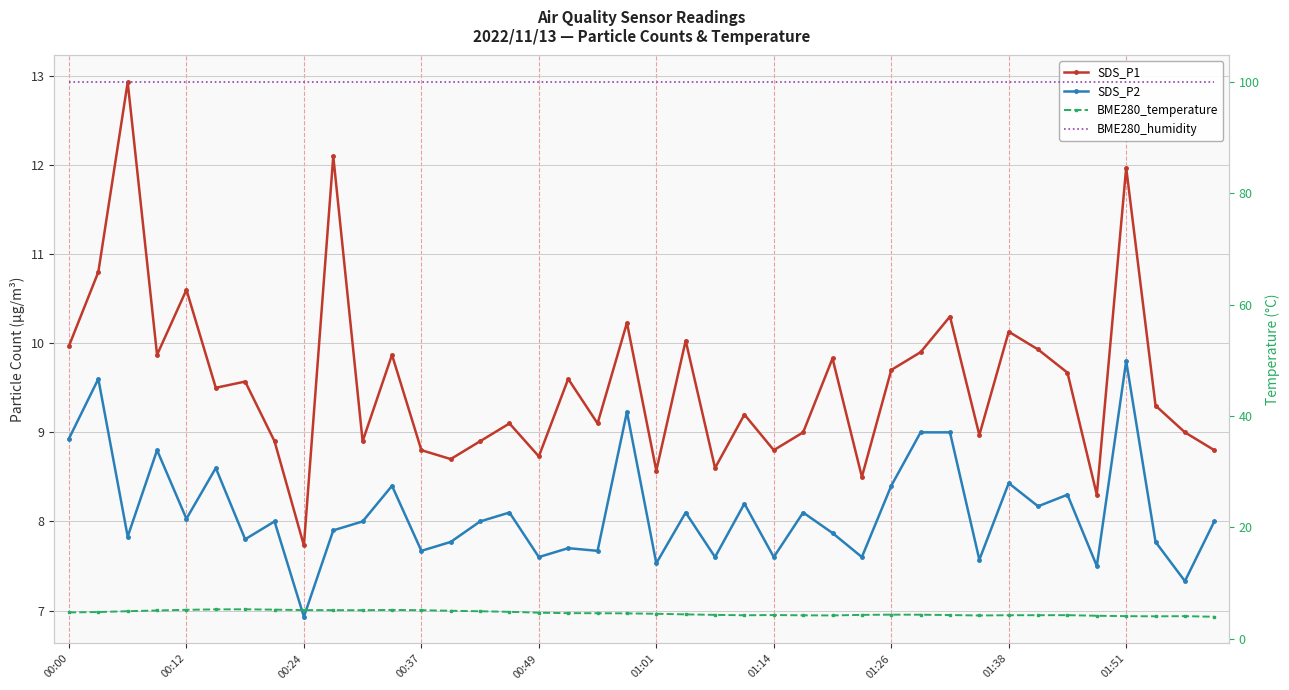

What position from the left is 31?

32